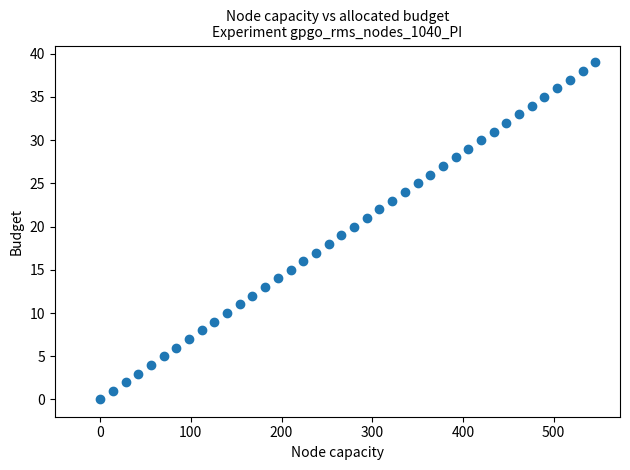

What is the range of Y values (max minus min)?

39